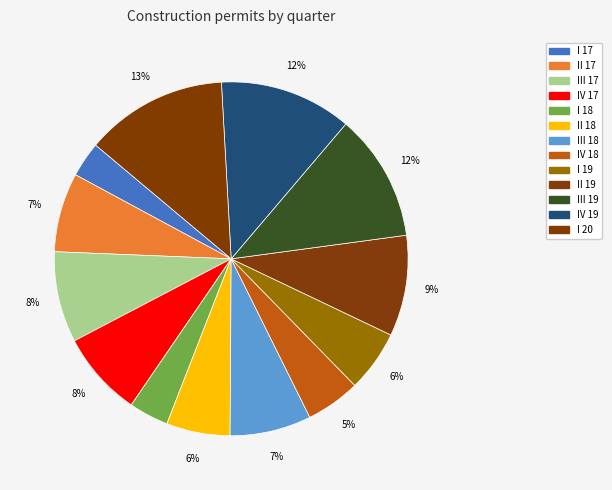

The I 18 slice represents 4% of the pie. True or false?

True